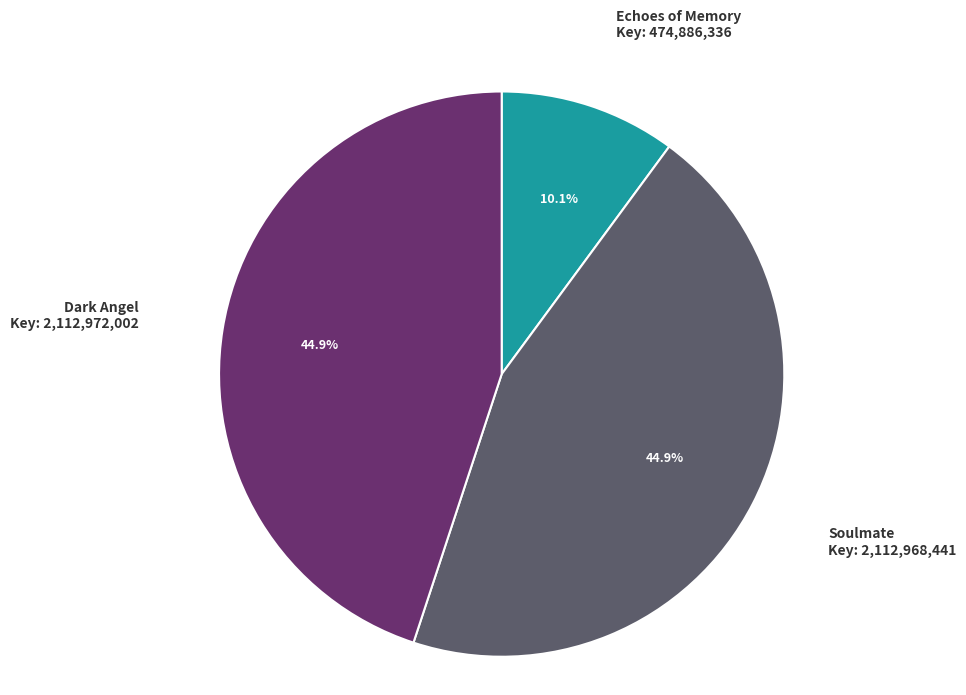

To the nearest percent, what percentage of the pie is Soulmate?

45%